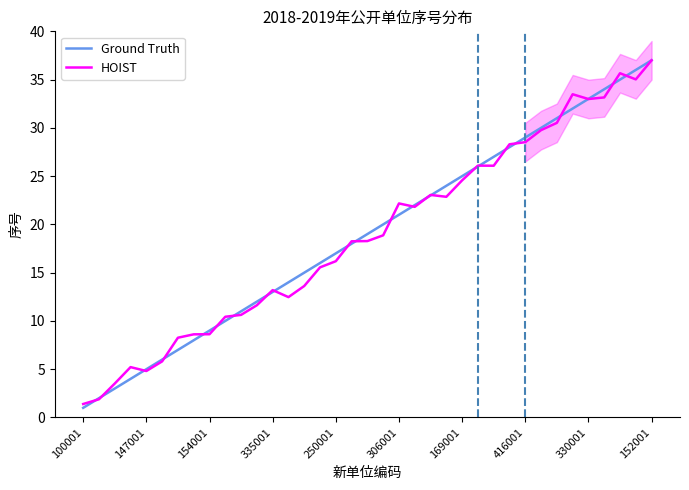

List the series in order of their overall mean, highest first.

Ground Truth, HOIST